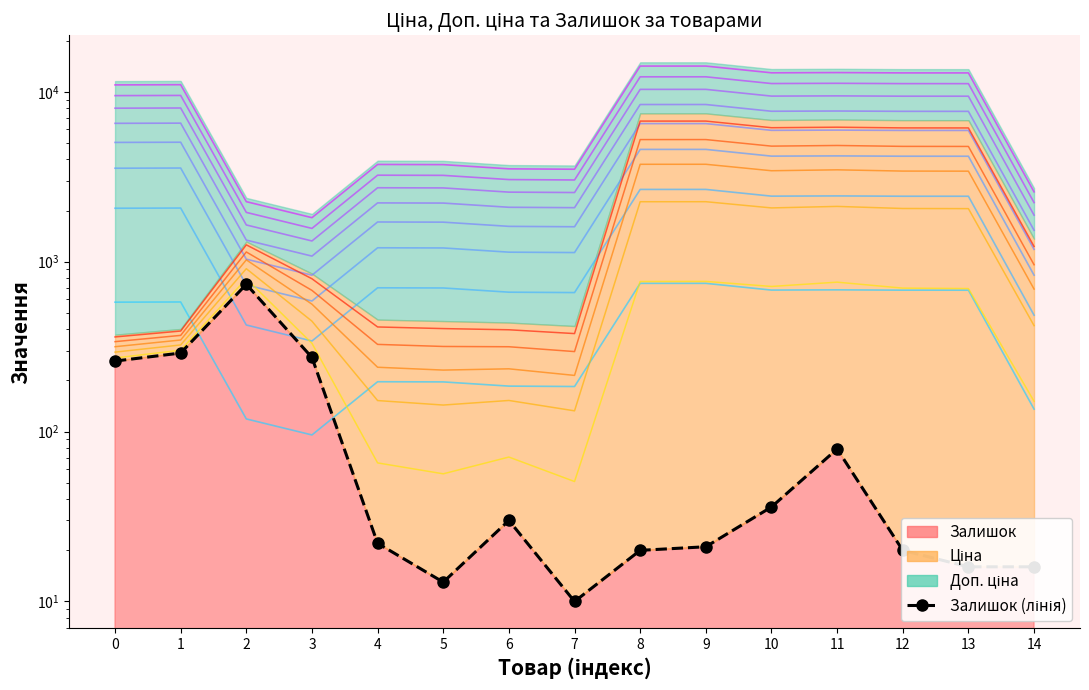

What is the difference between the values at 0 and 11?

181